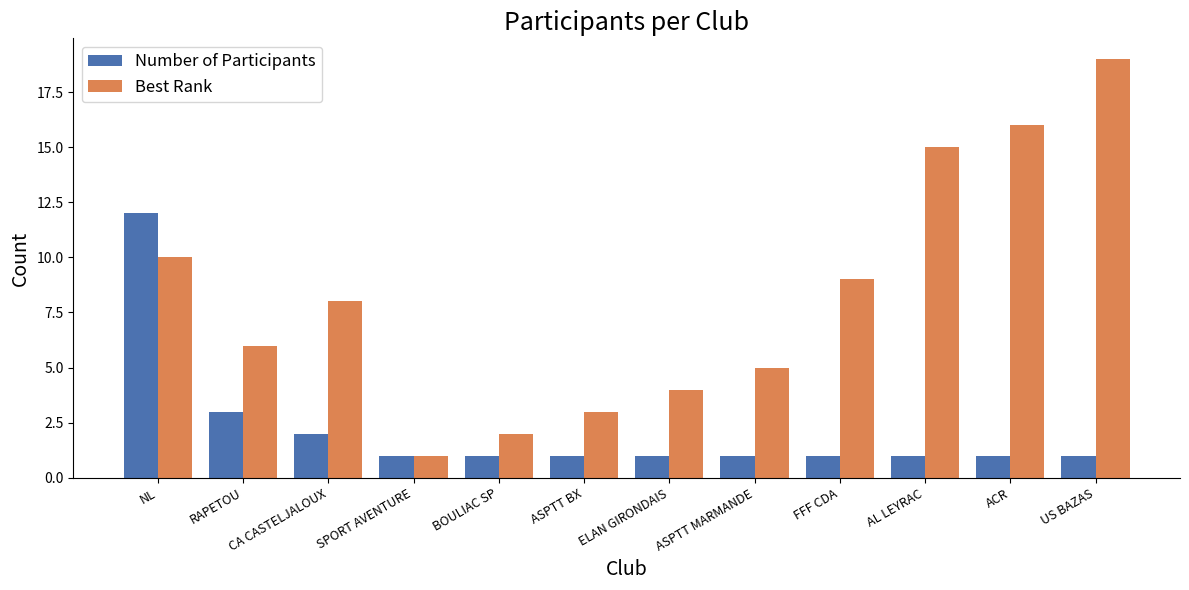

What is the difference between the maximum and minimum values in the Best Rank series?

18